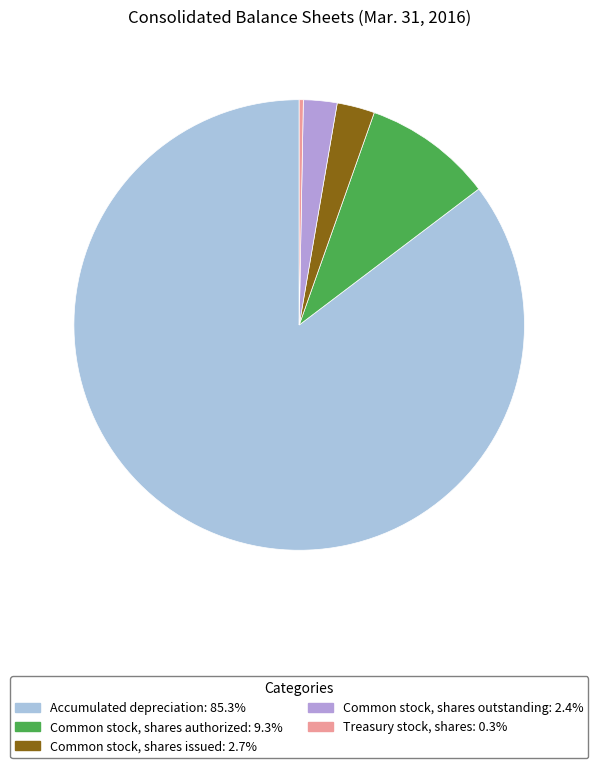

Is there any slice that represents more than half of the pie?

Yes